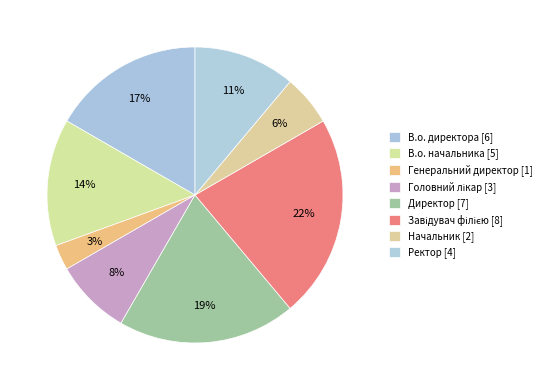

How many segments does this pie chart have?

8